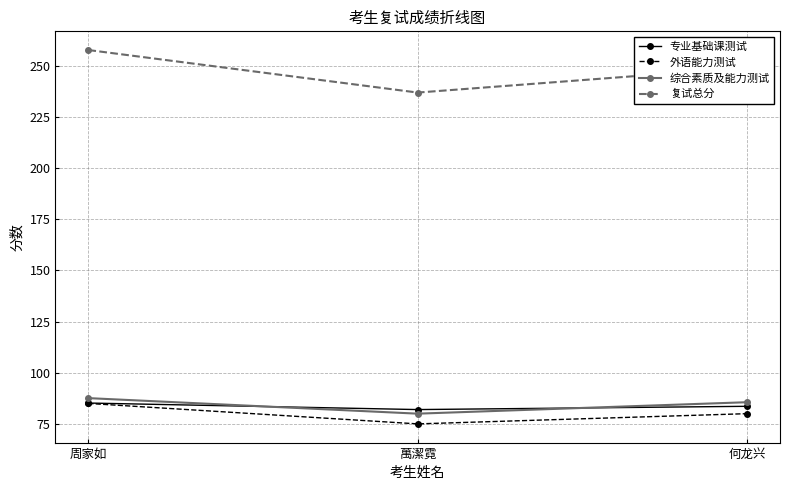

What is the difference between the highest and lowest values at 萬潔霓?

162.0